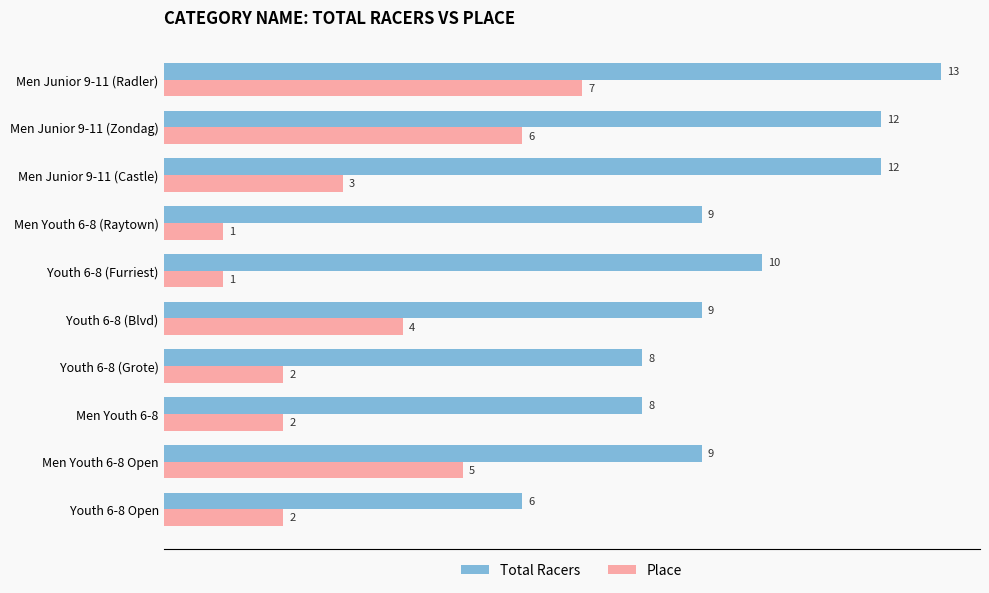

List the series in order of their peak value, lowest first.

Place, Total Racers